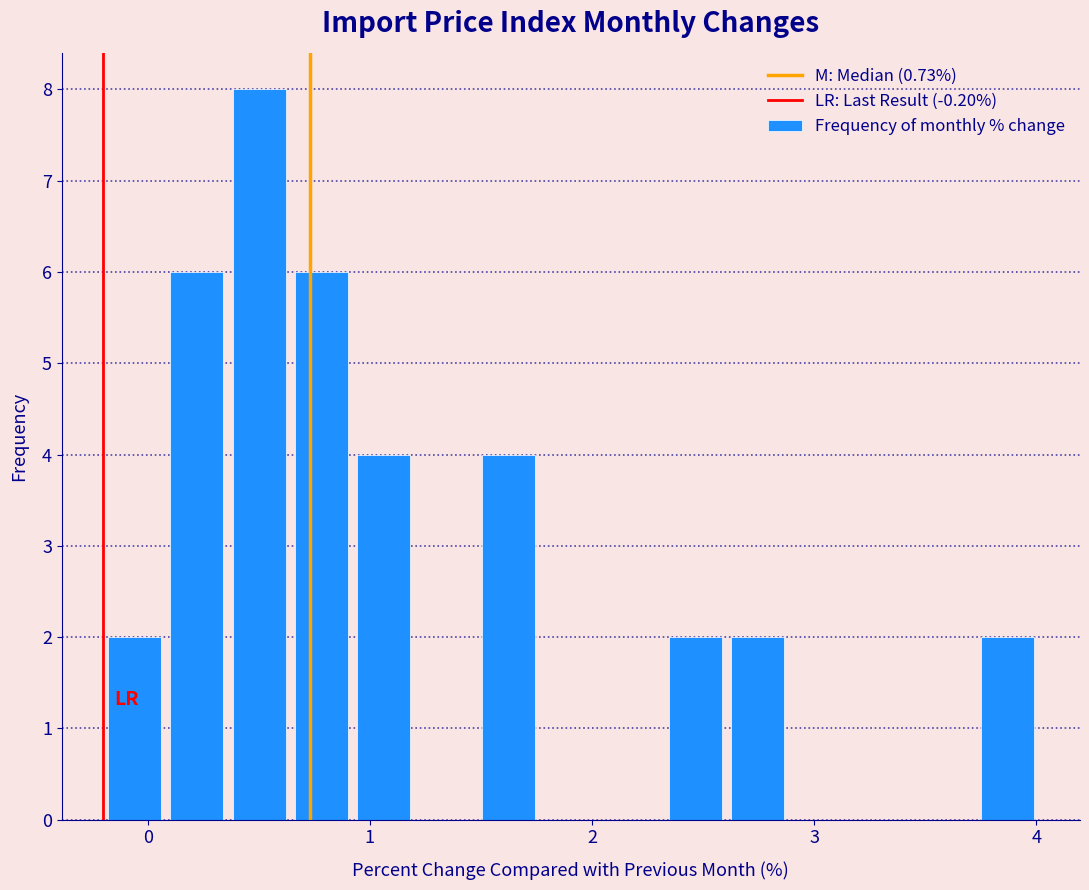

Around what value on the x-axis is the tallest bar? Give the approximate position of its centre, as read against the axis.

0.5